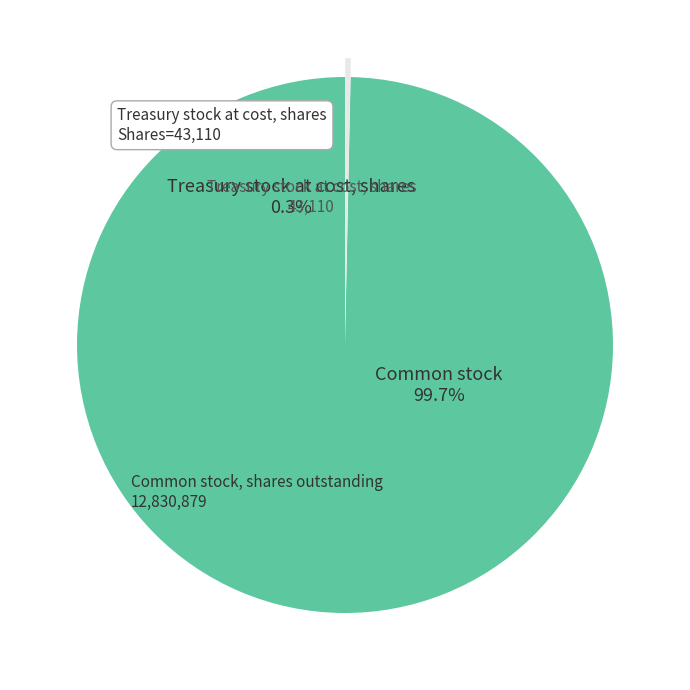

To the nearest percent, what is the difference between the largest and smallest slice percentages?

99%